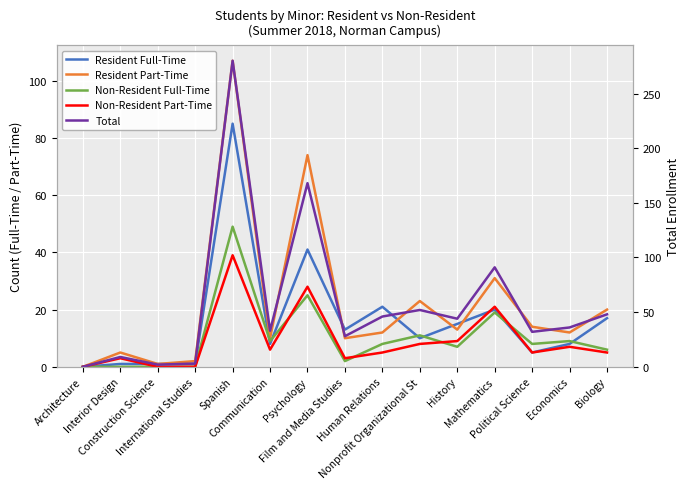

What is the difference between the maximum and minimum values in the Resident Part-Time series?

107